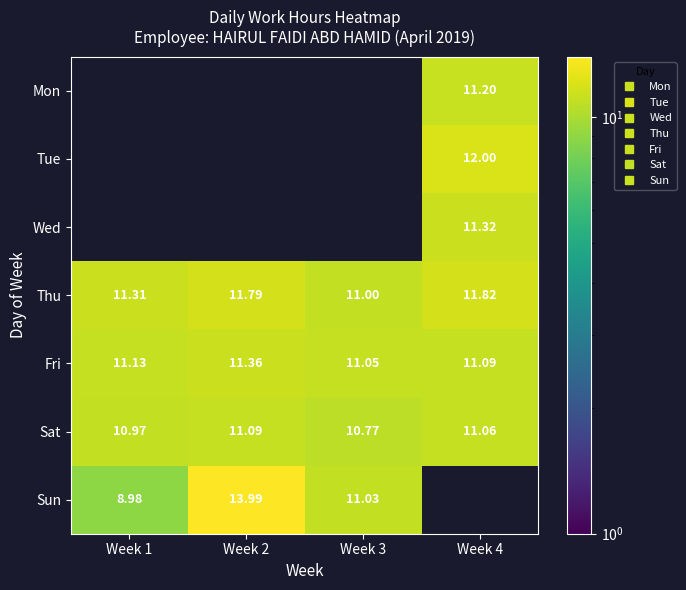

Which series has the largest total across all categories?

Thu